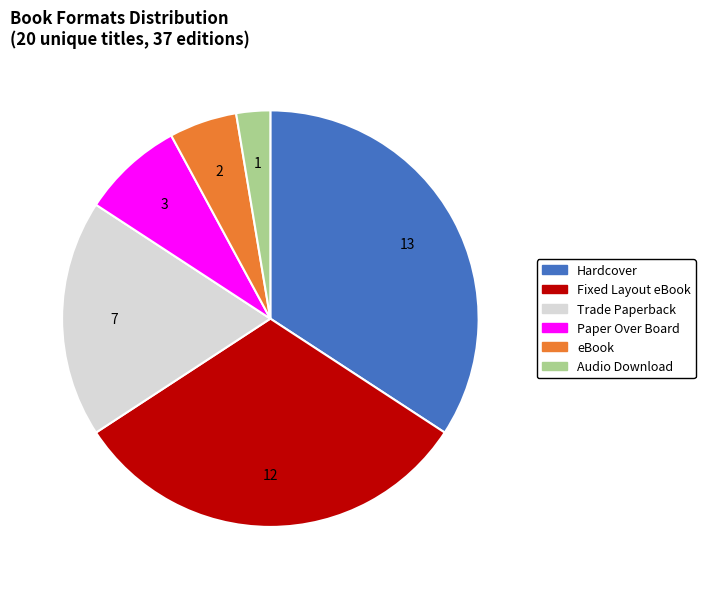

Is there a majority slice in this chart?

No